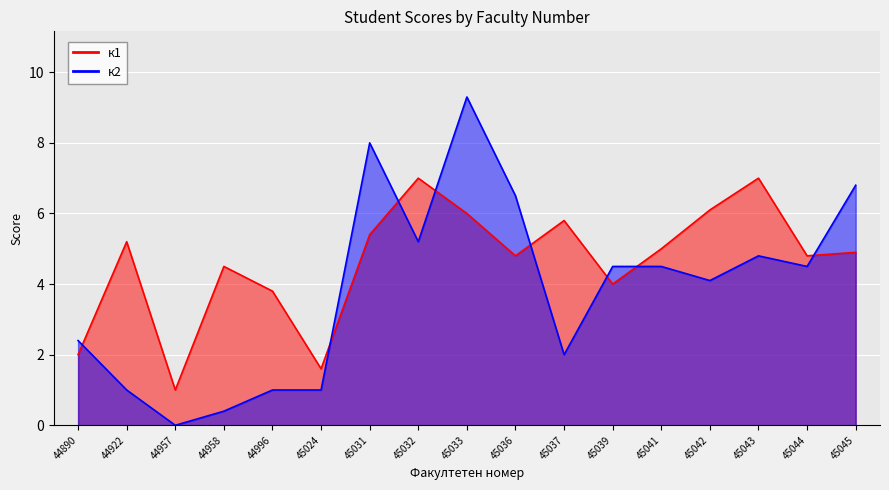

At how many categories does at least one series exceed 6?

7